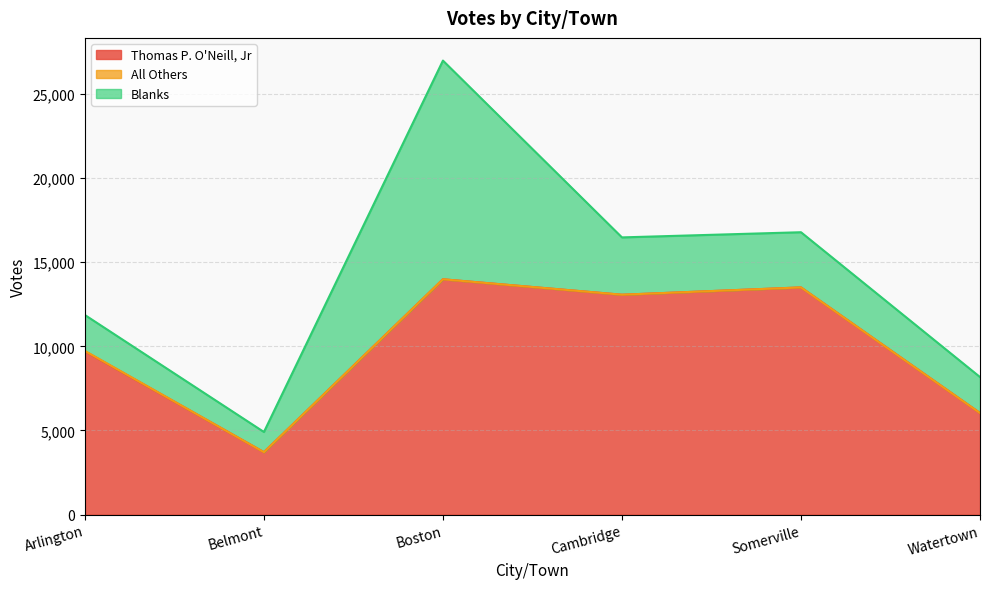

How many interior local peaks does the All Others series have?

1